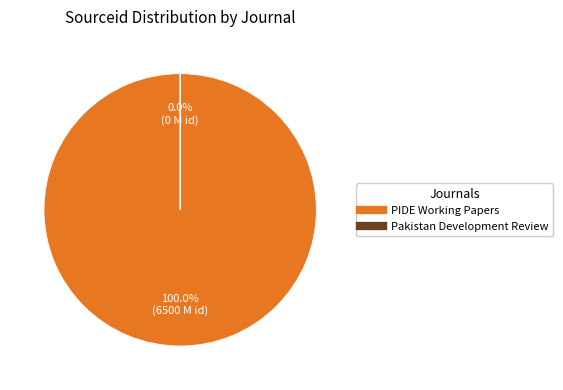

What is the change in value from PIDE Working Papers to Pakistan Development Review?

-6500130317